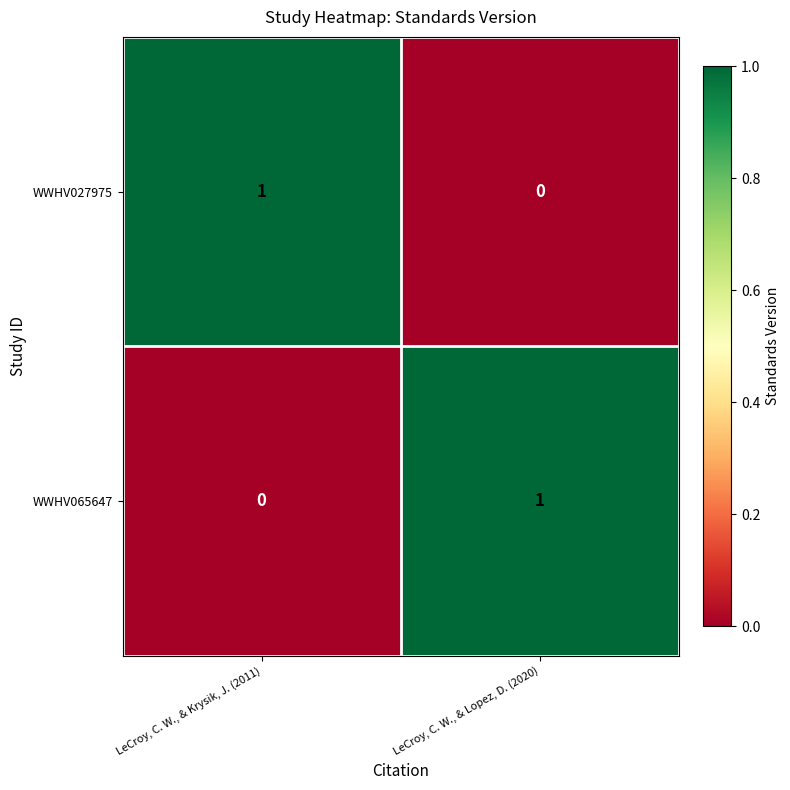

How many positive values does the WWHV065647 series have?

1